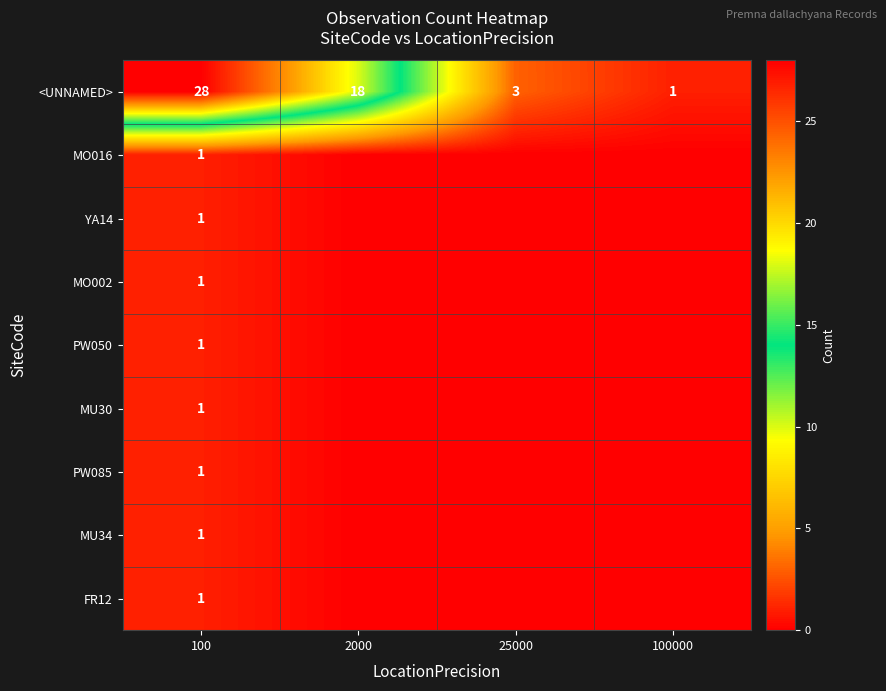

At which label does <UNNAMED> first exceed 18?

100